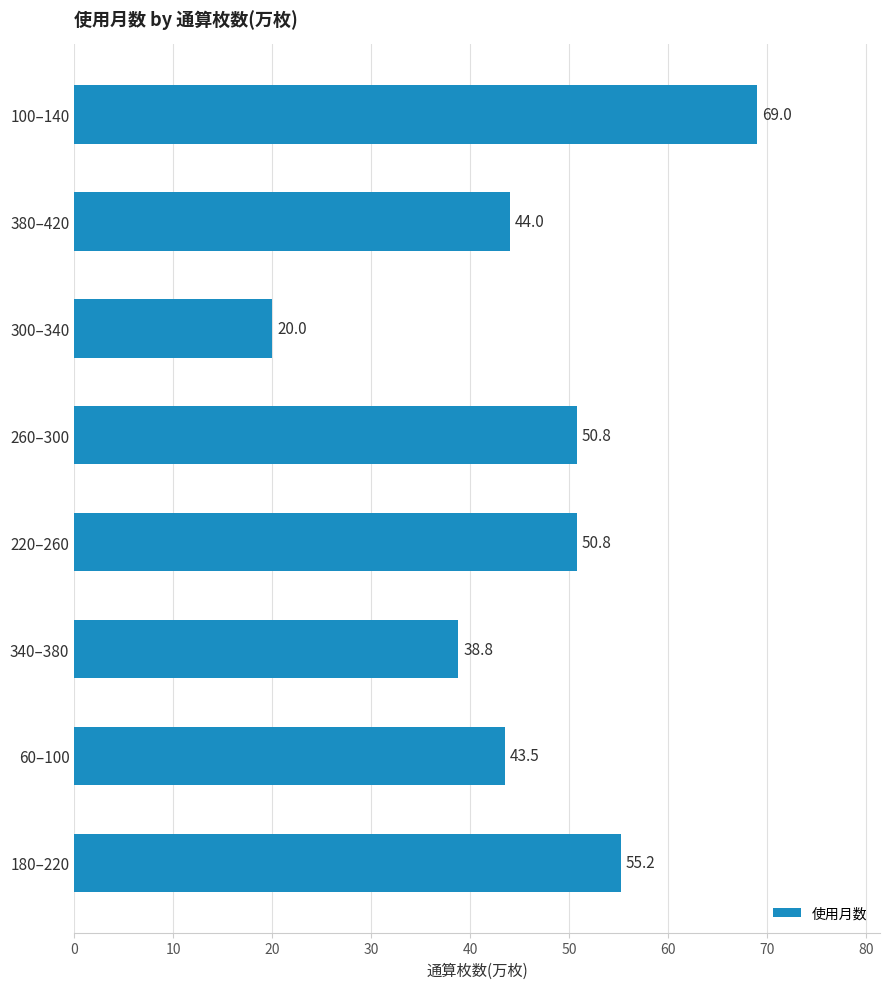

Reading bottom to top, extract all data points from this chart.

180–220=55.2	60–100=43.5	340–380=38.8	220–260=50.8	260–300=50.8	300–340=20.0	380–420=44.0	100–140=69.0